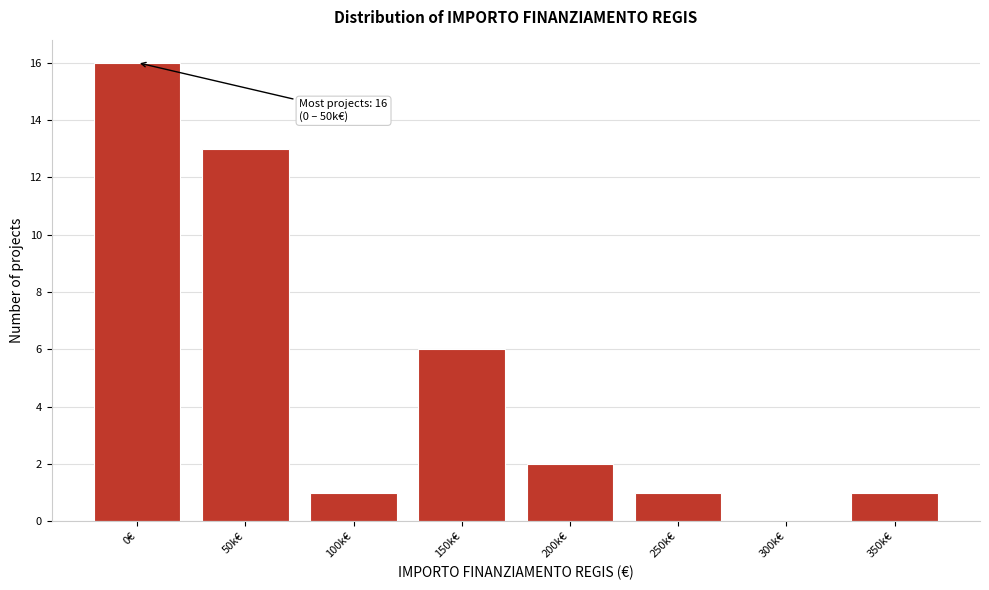

Reading left to right, list all the values displayed in this chart.

0€=16	50k€=13	100k€=1	150k€=6	200k€=2	250k€=1	300k€=0	350k€=1